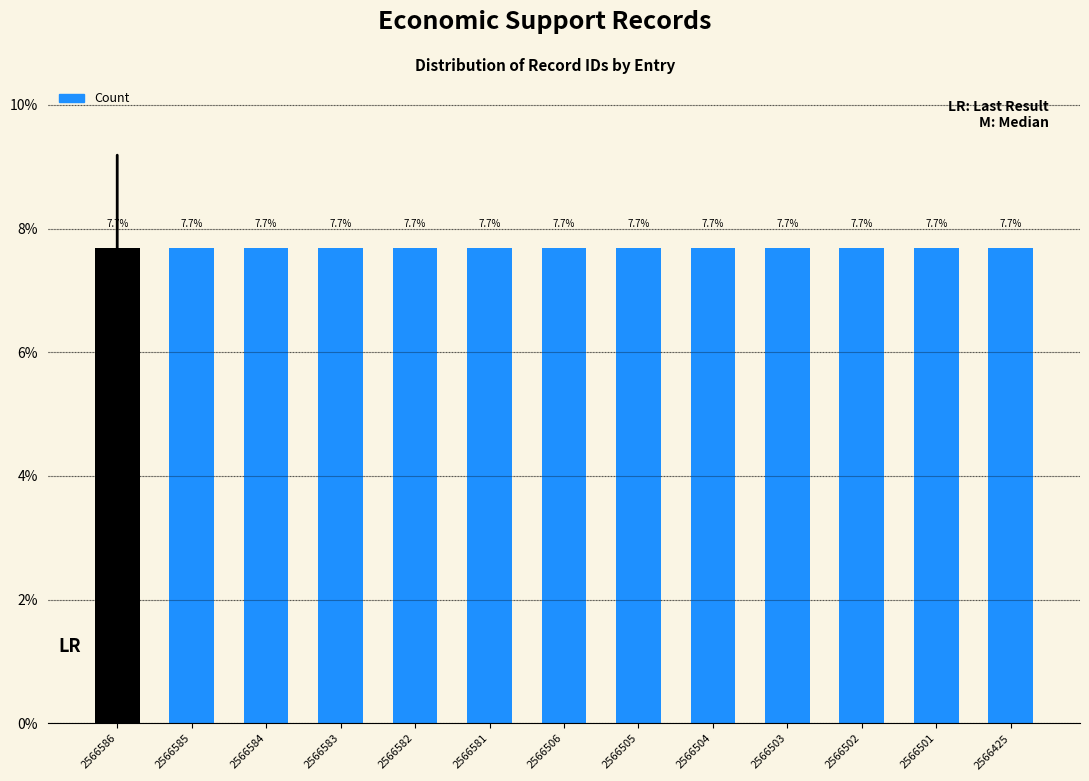

Where is the data nearest to the value 7?

2566425